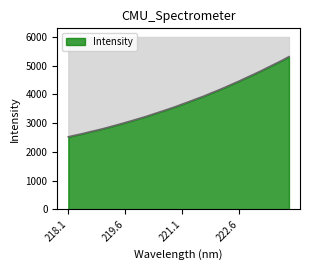

Rank the categories by value from highest to lowest.

223.9802, 223.7895, 223.5987, 223.408, 223.2172, 223.0264, 222.8355, 222.6447, 222.4538, 222.263, 222.0721, 221.8812, 221.6902, 221.4993, 221.3083, 221.1174, 220.9264, 220.7354, 220.5444, 220.3533, 220.1623, 219.9712, 219.7801, 219.589, 219.3979, 219.2067, 219.0156, 218.8244, 218.6332, 218.442, 218.2508, 218.0596